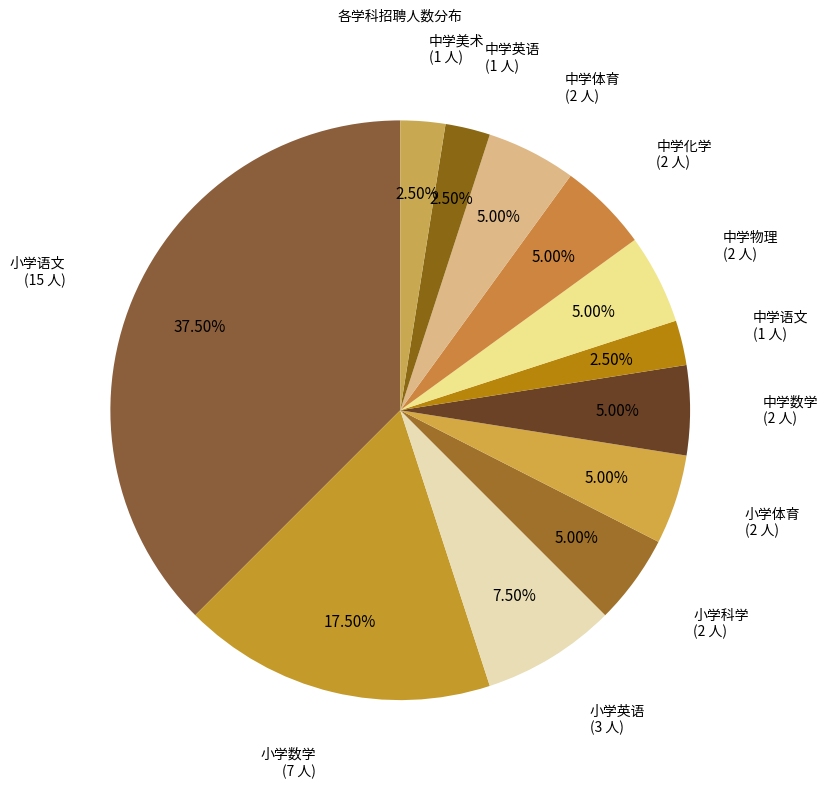

Count the number of slices in the pie.

12